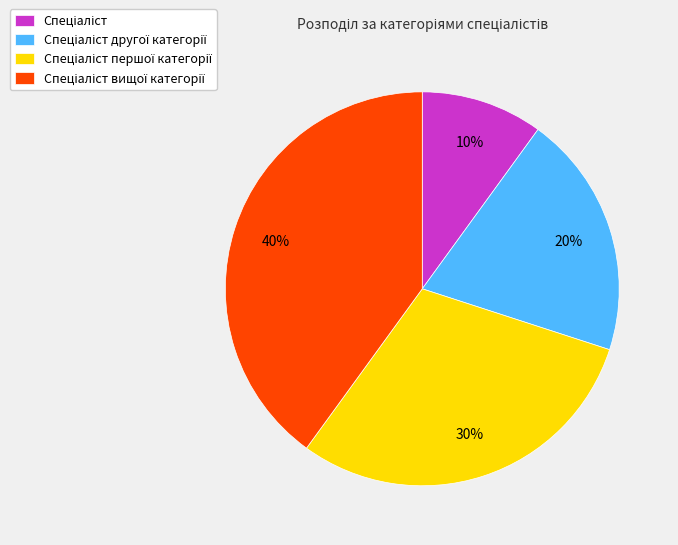

Does any single category account for the majority?

No